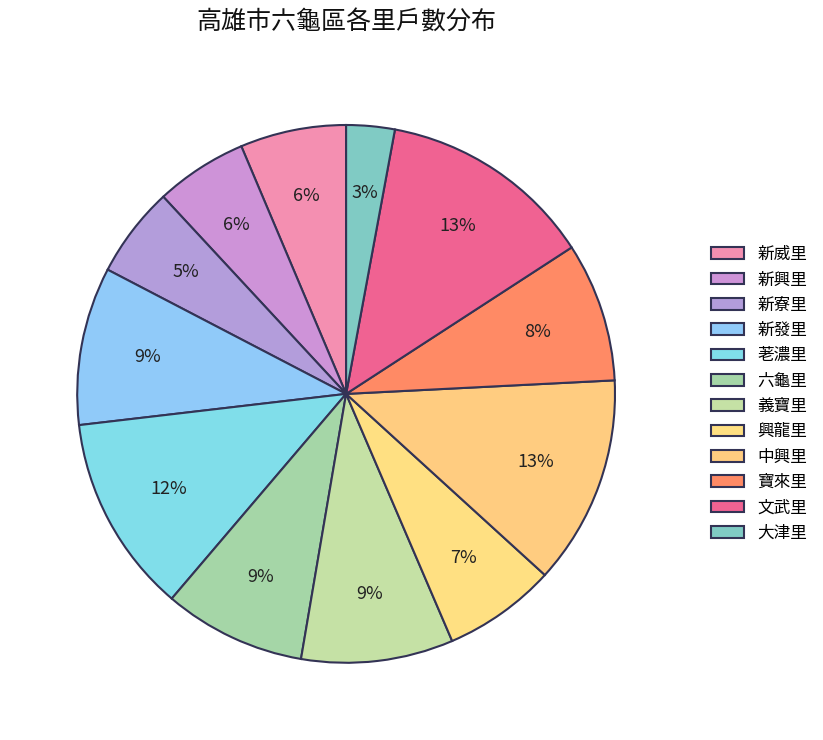

How many segments does this pie chart have?

12